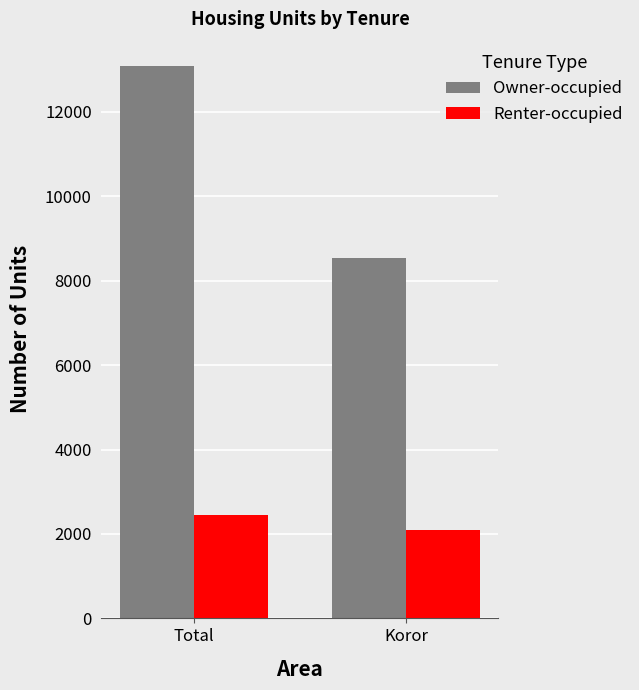

What value does the Renter-occupied series have at Koror?

2105